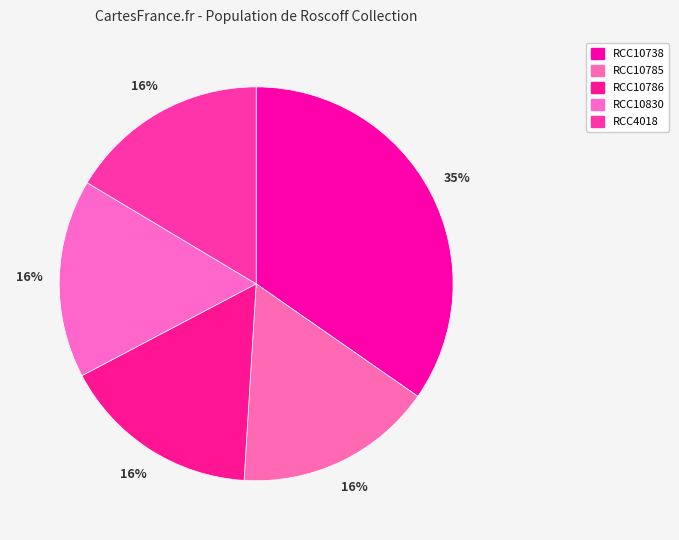

What percentage is the RCC10830 slice, to the nearest percent?

16%